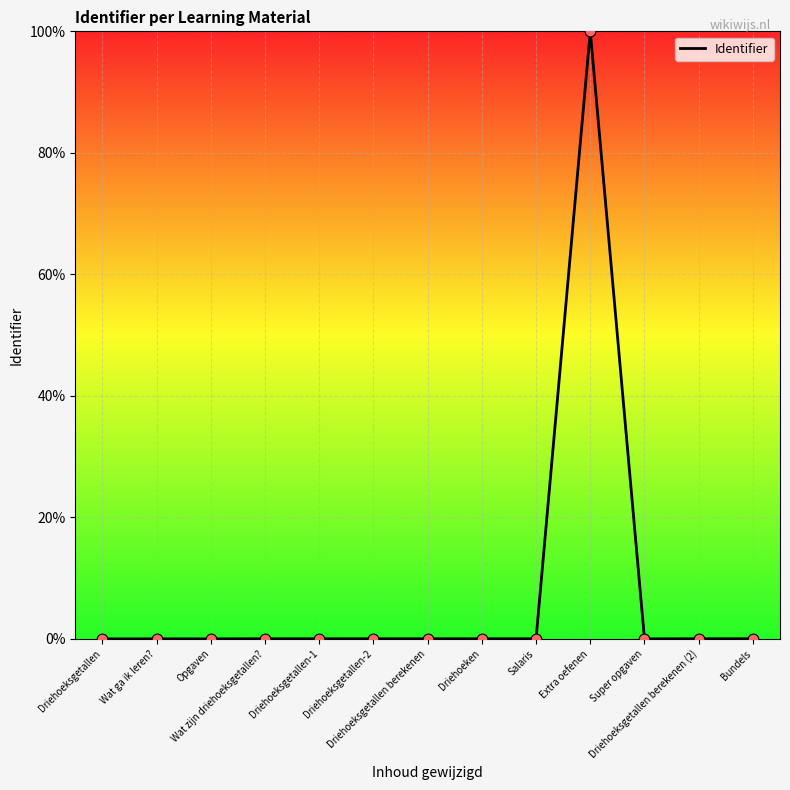

What is the difference between the maximum and minimum values?

100.0